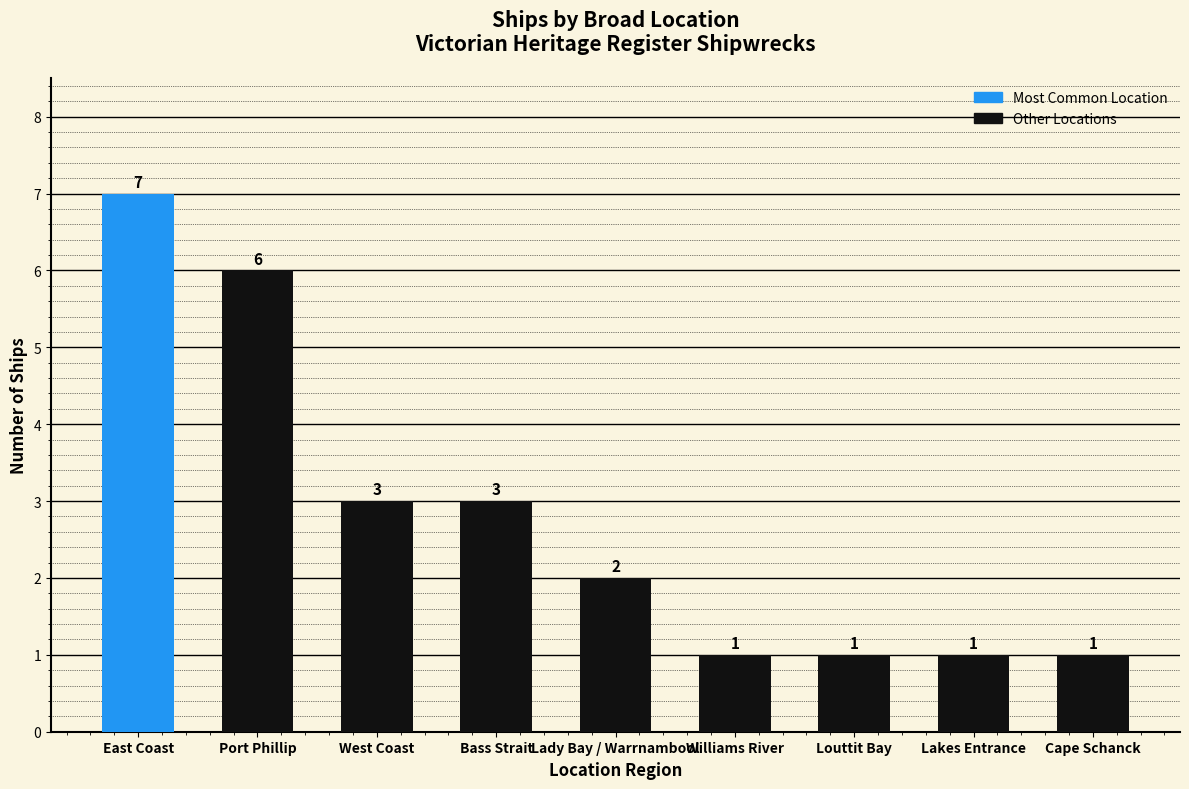

Between Cape Schanck and Bass Strait, which is larger?

Bass Strait